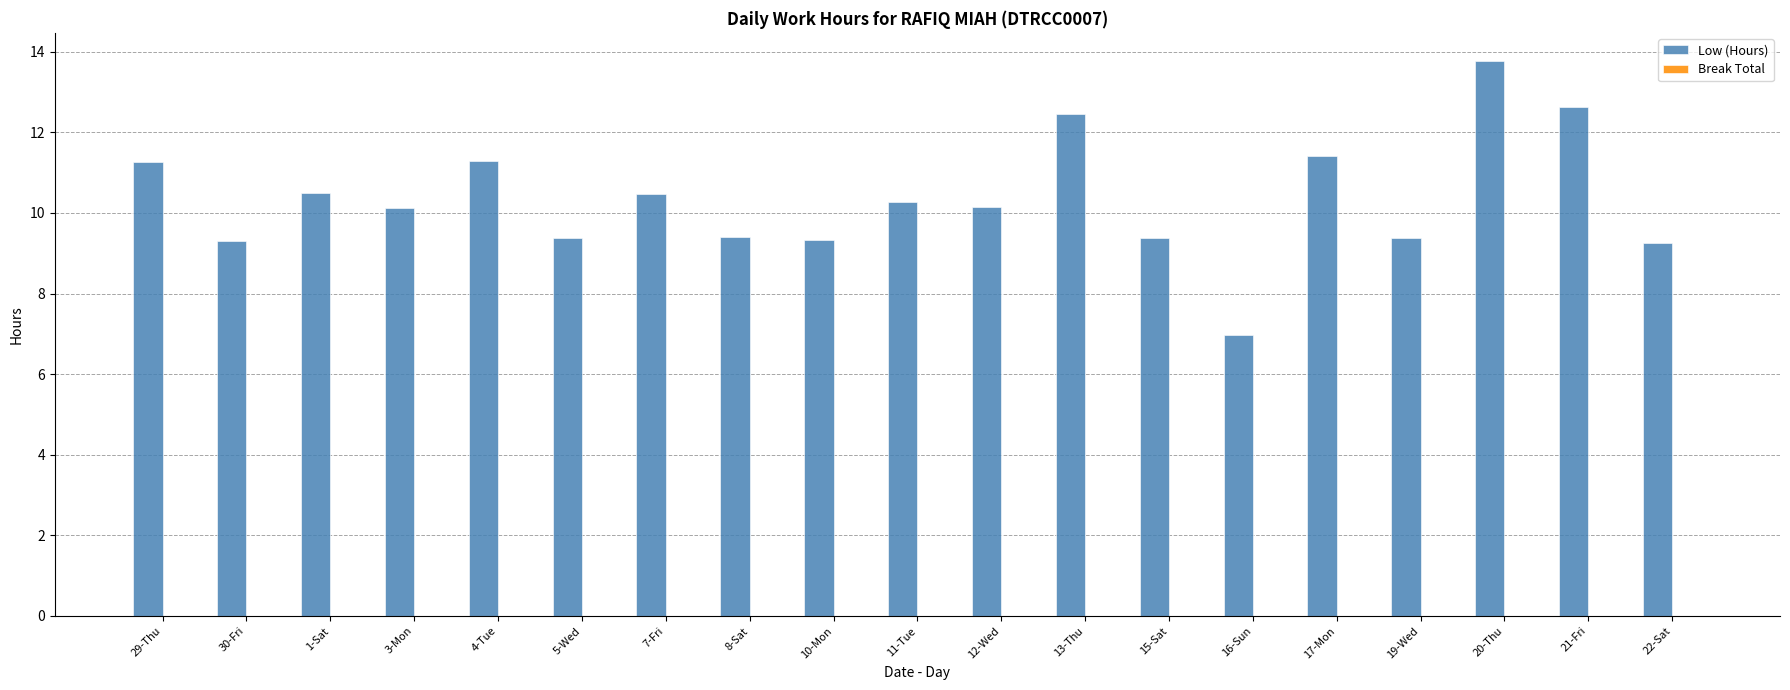

Read the value at 3-Mon.

10.1